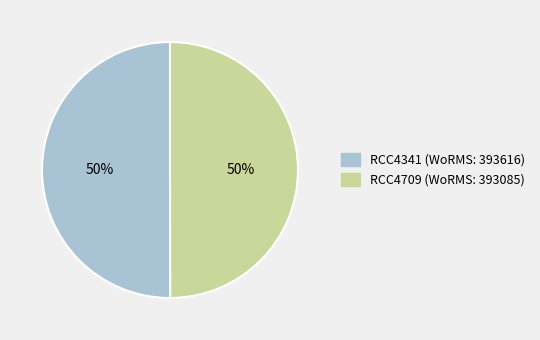

Combined, do RCC4341 and RCC4709 account for over 50%?

Yes